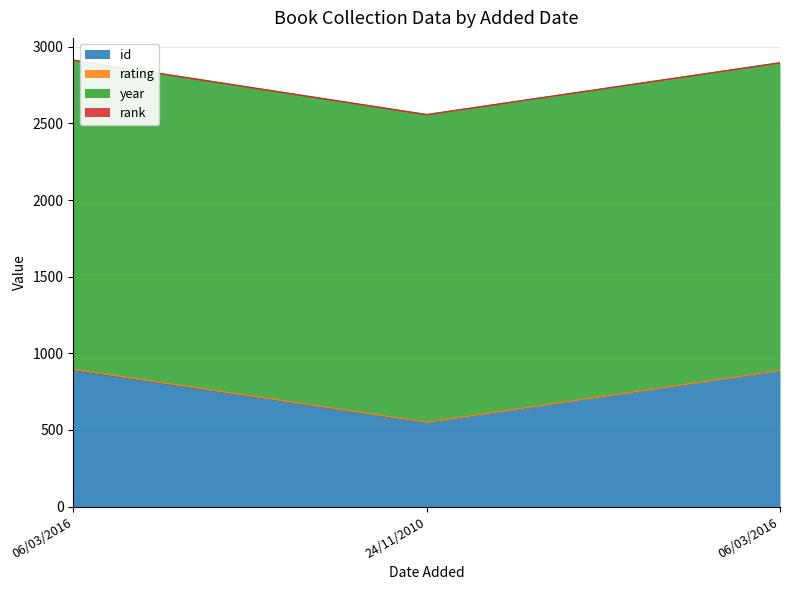

What is the highest value of the id series?

888